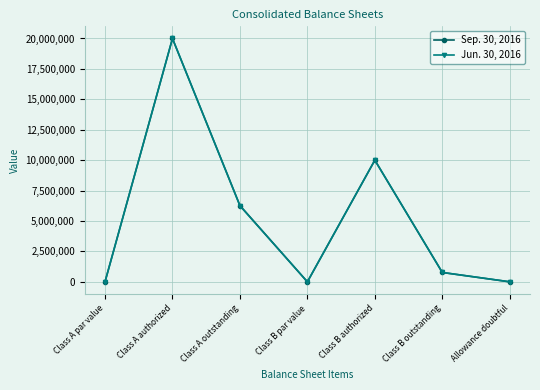

At how many categories does at least one series exceed 2461922?

3